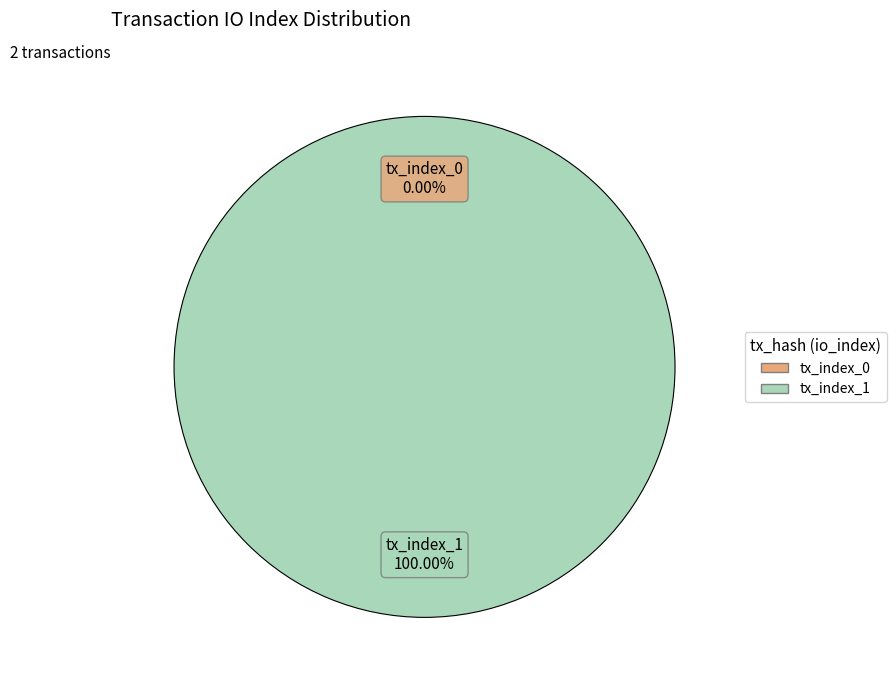

Does tx_index_0 account for over 50% of the chart?

No